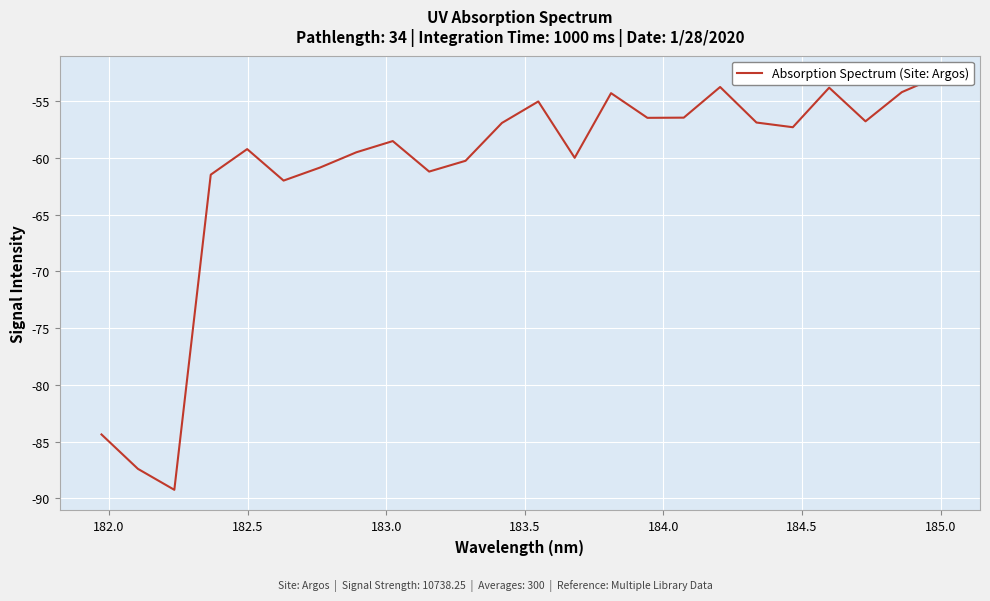

How many lines are shown in the chart?

1